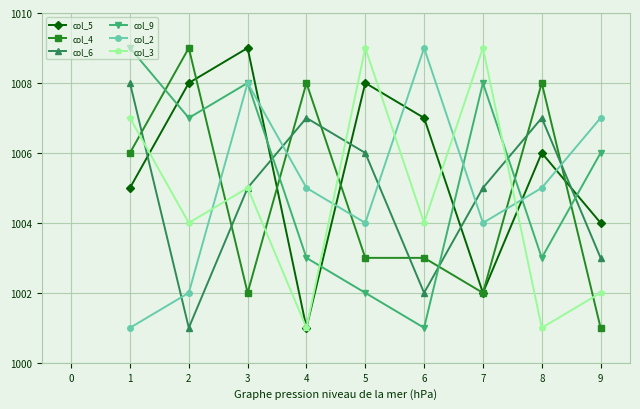

How many data points does each series have?

9